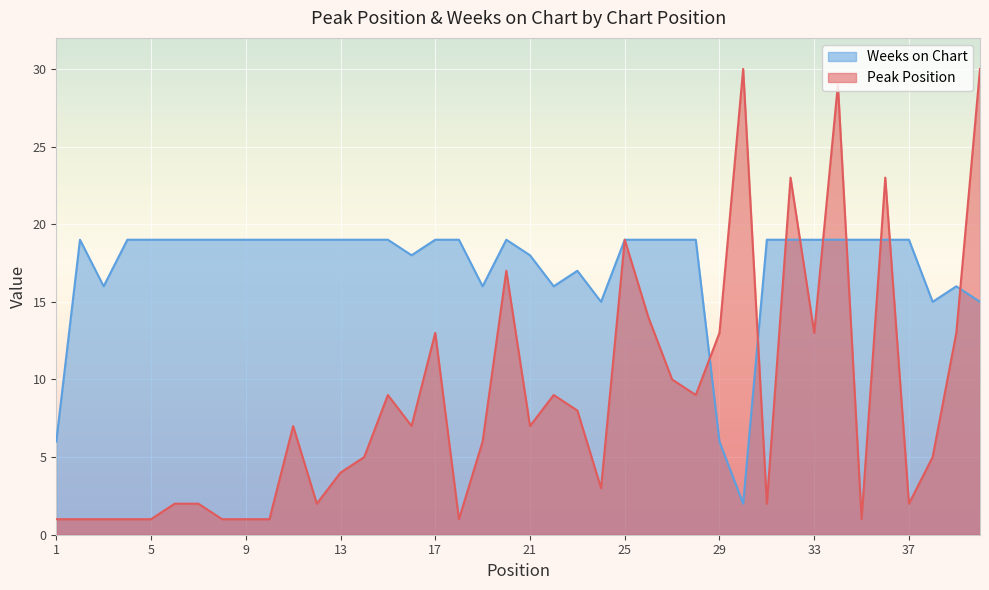

Between 1 and 10, which series saw the biggest shift?

Weeks on Chart